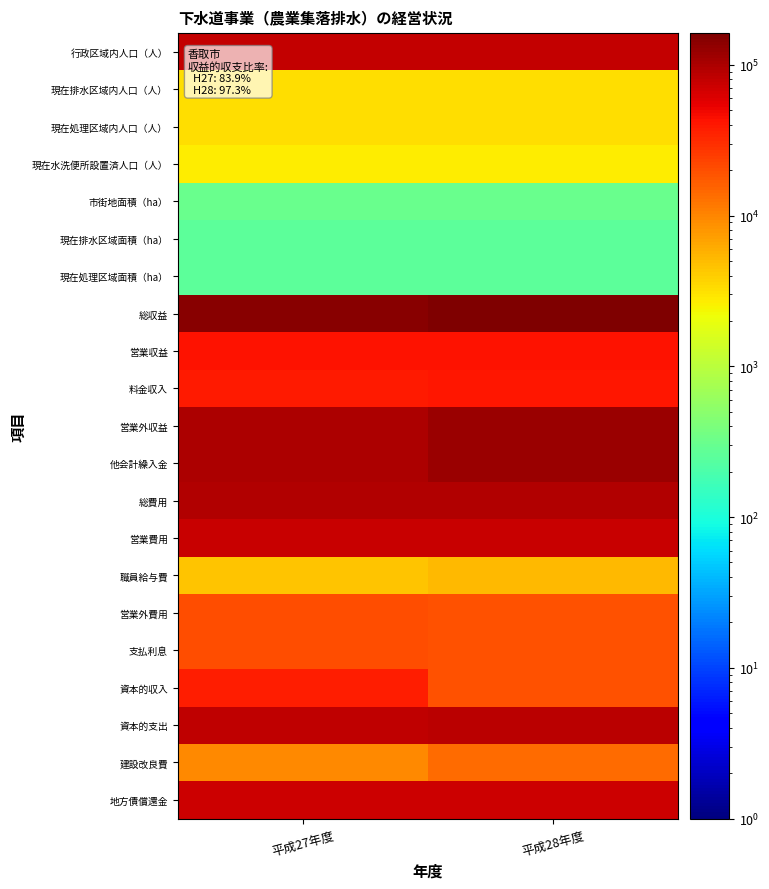

How many categories are shown in the chart?

2